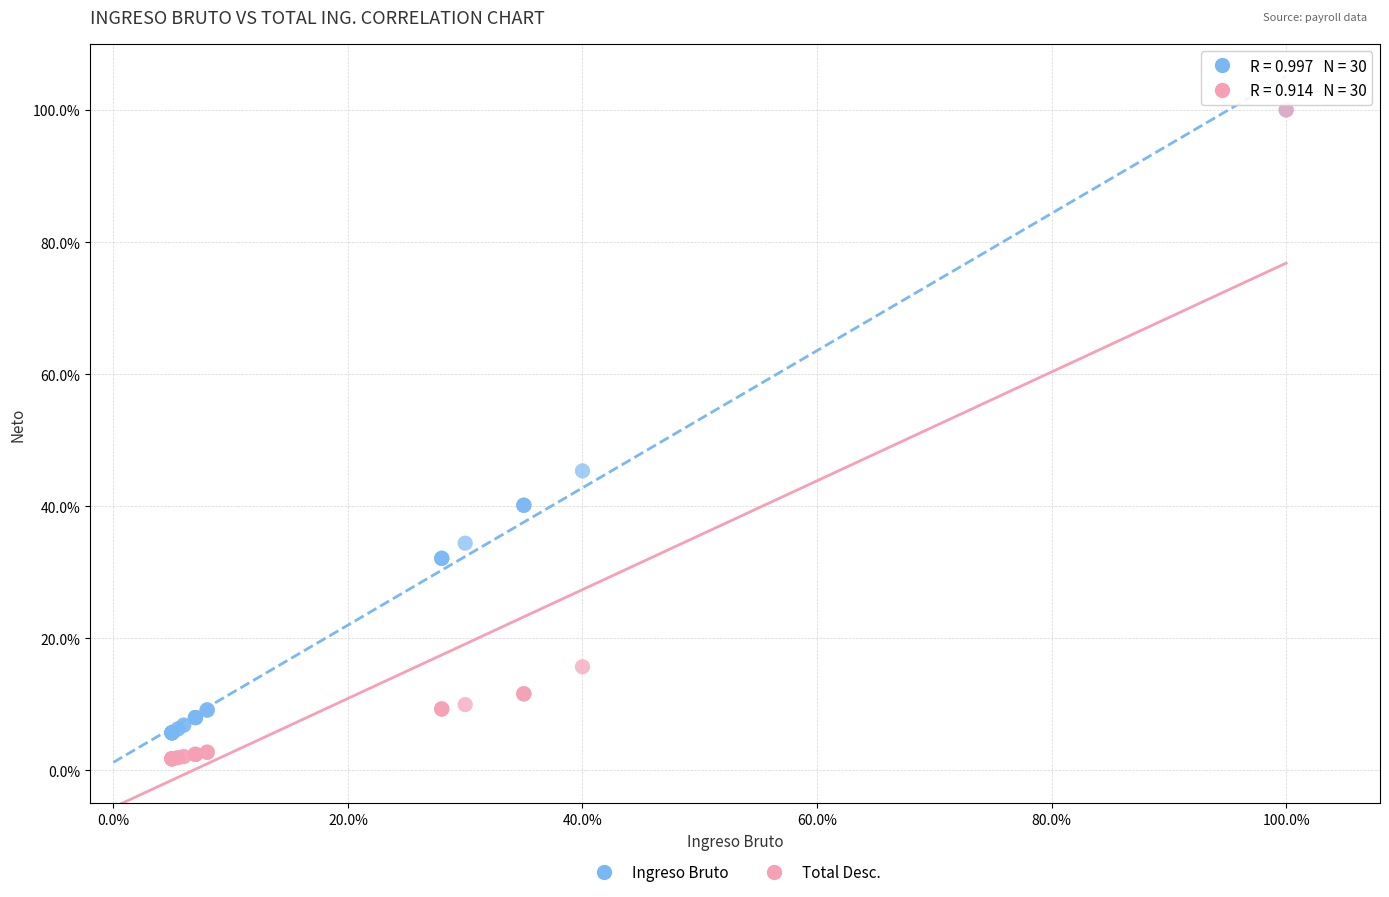

What are all the series names shown in the legend?

Ingreso Bruto, Total Desc.